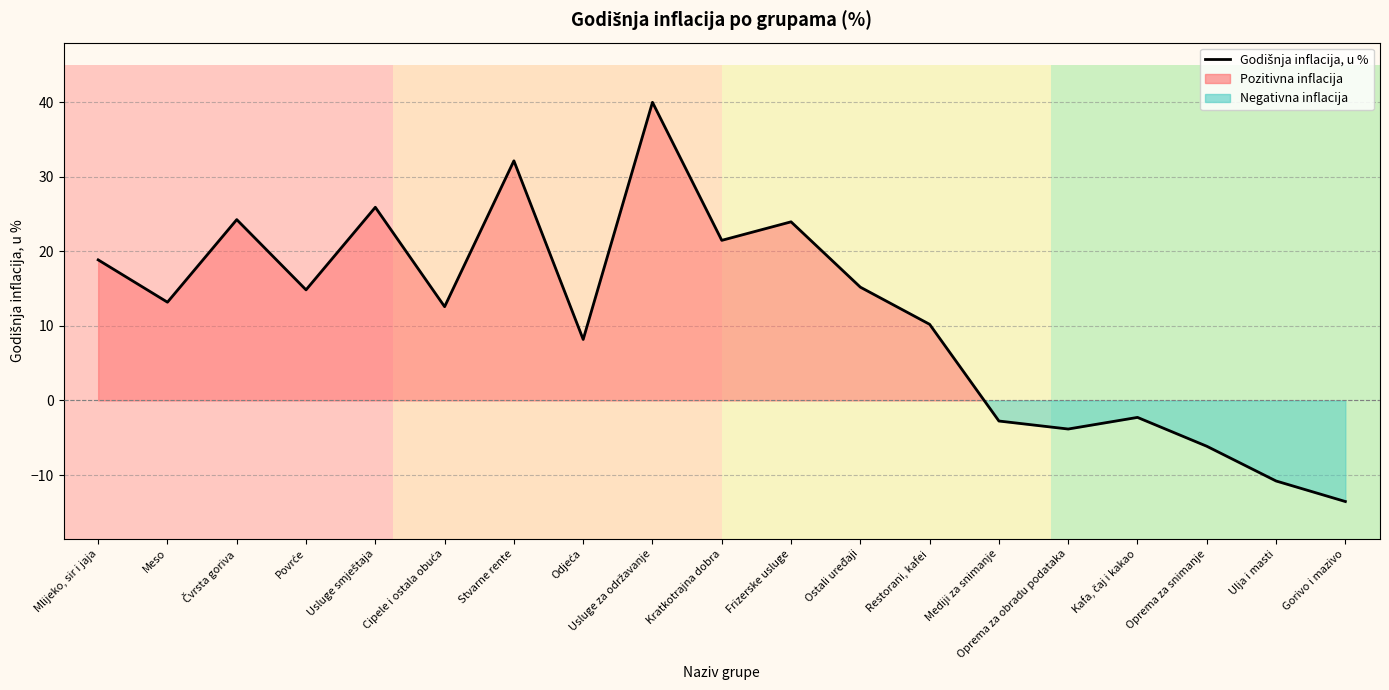

Reading left to right, transcribe all the data shown in this chart.

18.8	13.2	24.2	14.8	25.9	12.6	32.1	8.2	40.0	21.5	23.9	15.2	10.2	-2.8	-3.8	-2.3	-6.1	-10.8	-13.6